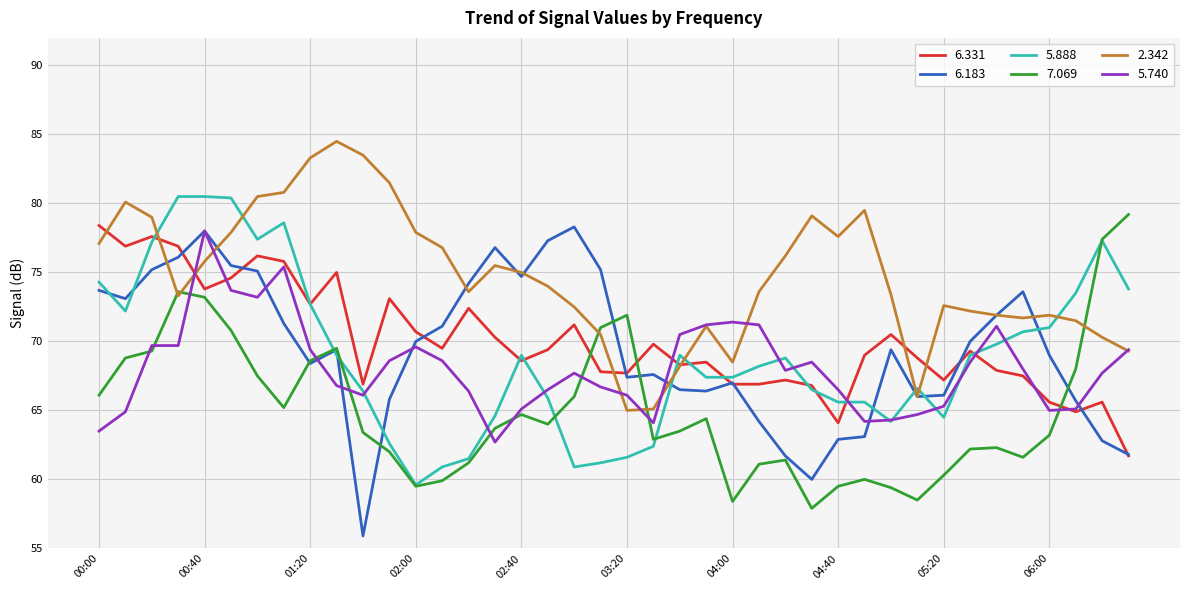

Does the chart display data point markers on the line(s)?

No